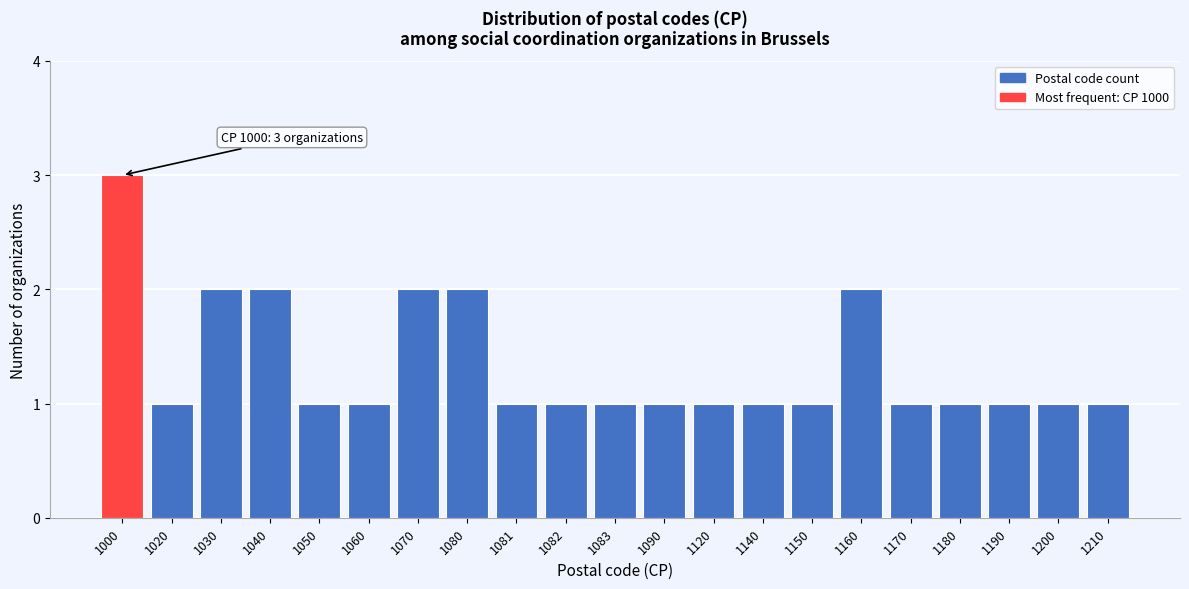

Reading right to left, list all the values displayed in this chart.

1210=1	1200=1	1190=1	1180=1	1170=1	1160=2	1150=1	1140=1	1120=1	1090=1	1083=1	1082=1	1081=1	1080=2	1070=2	1060=1	1050=1	1040=2	1030=2	1020=1	1000=3